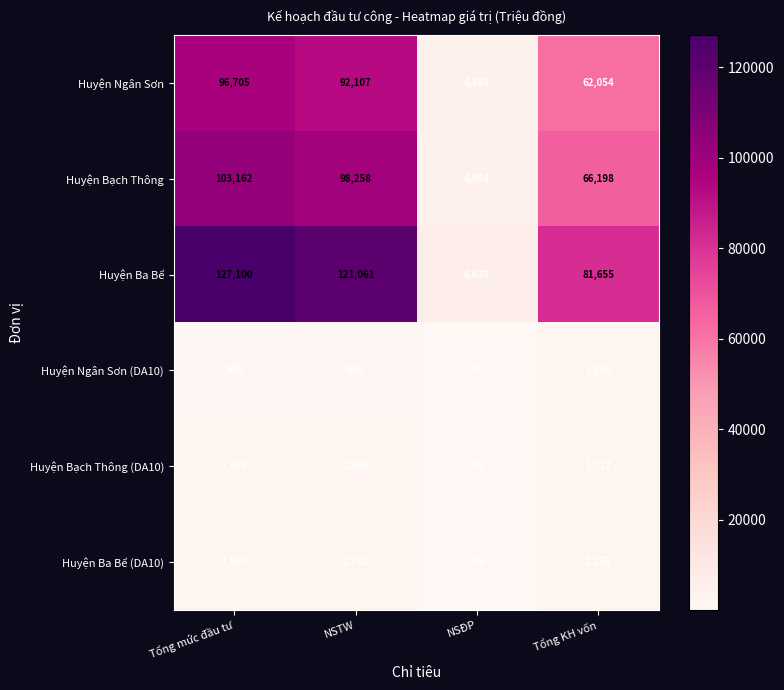

Reading left to right, list all the values displayed in this chart.

Huyện Ngân Sơn: 96705	92107	4598	62054
Huyện Bạch Thông: 103162	98258	4904	66198
Huyện Ba Bể: 127100	121061	6039	81655
Huyện Ngân Sơn (DA10): 900	838	62	1896
Huyện Bạch Thông (DA10): 1469	1384	85	1717
Huyện Ba Bể (DA10): 1900	1792	108	2155